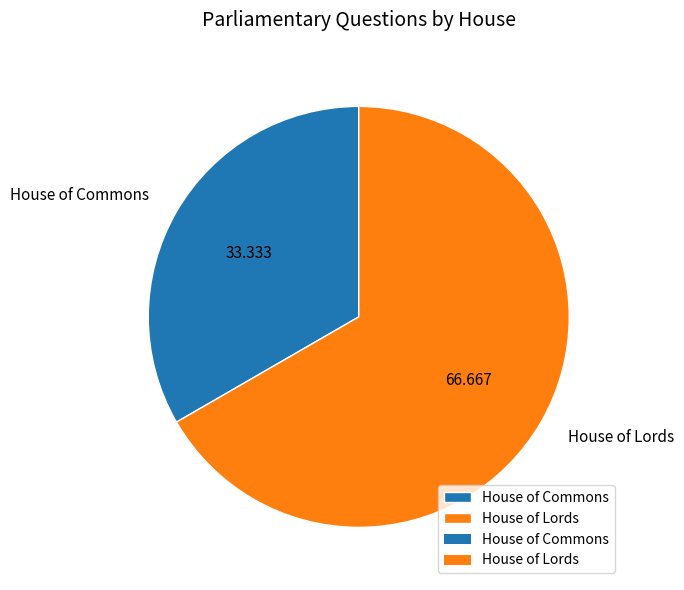

The House of Commons slice represents 40% of the pie. True or false?

False